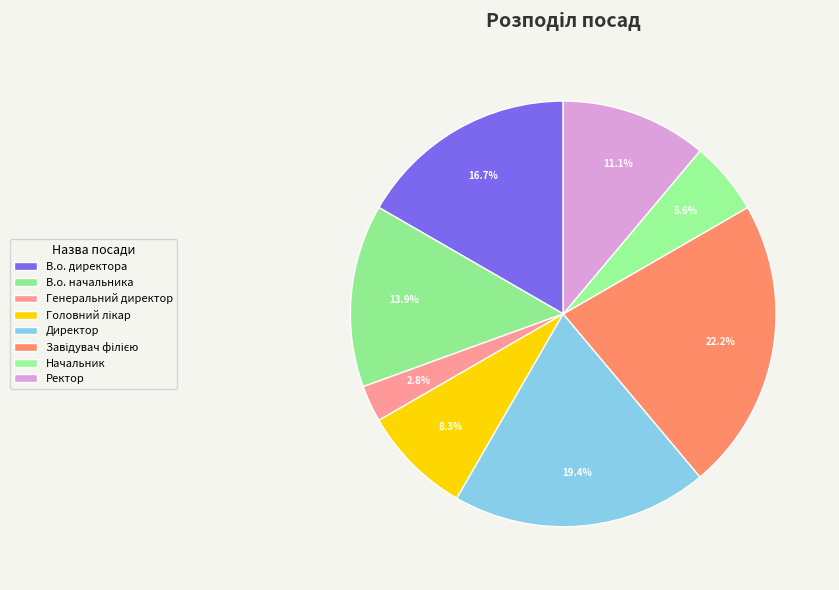

What percentage is the В.о. директора slice, to the nearest percent?

17%